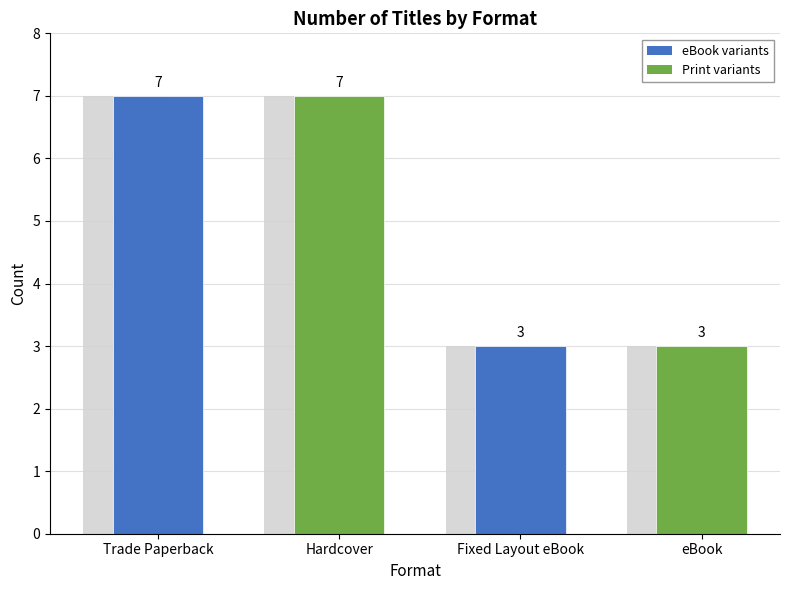

What is the value of the 2nd bar from the left?

7